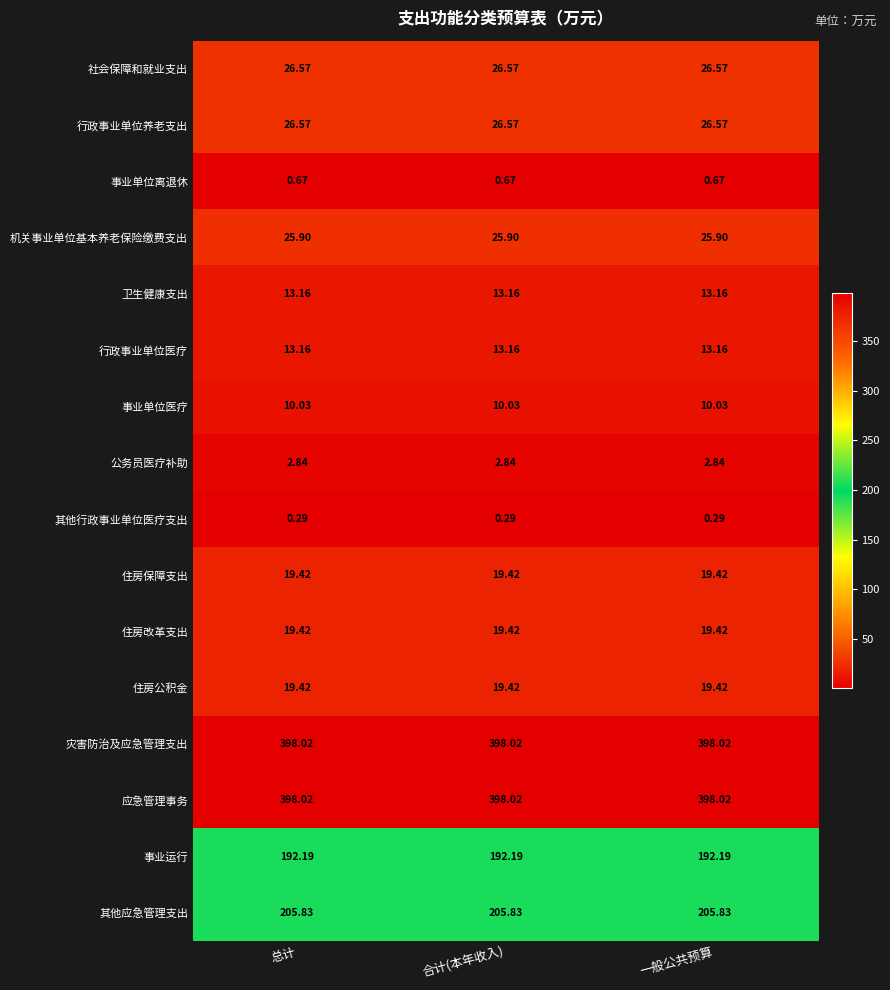

Is the value of 其他行政事业单位医疗支出 at 总计 greater than the value of 公务员医疗补助 at 总计?

No